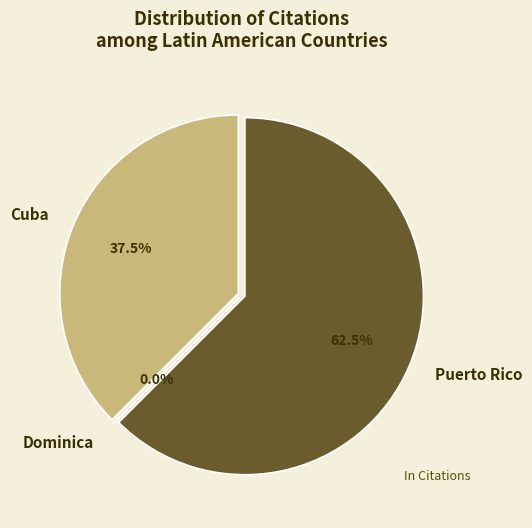

Between Dominica and Cuba, which is larger?

Cuba